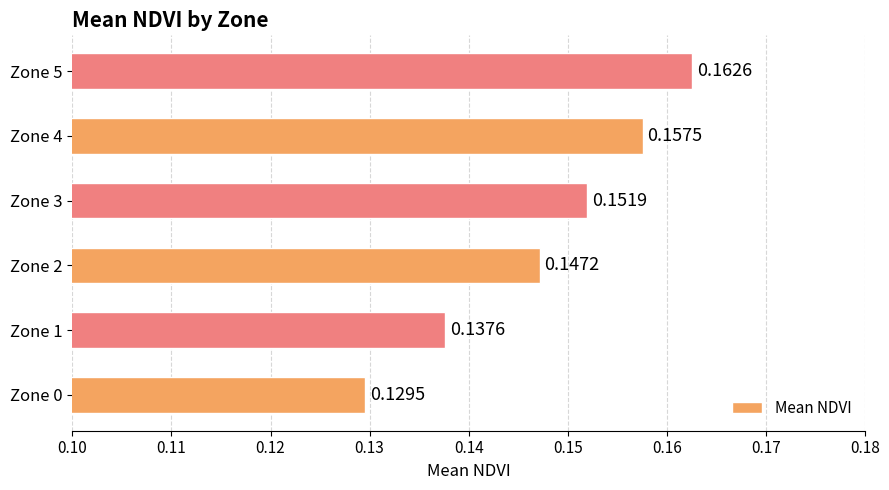

Count the values in the range 0 to 1.

6